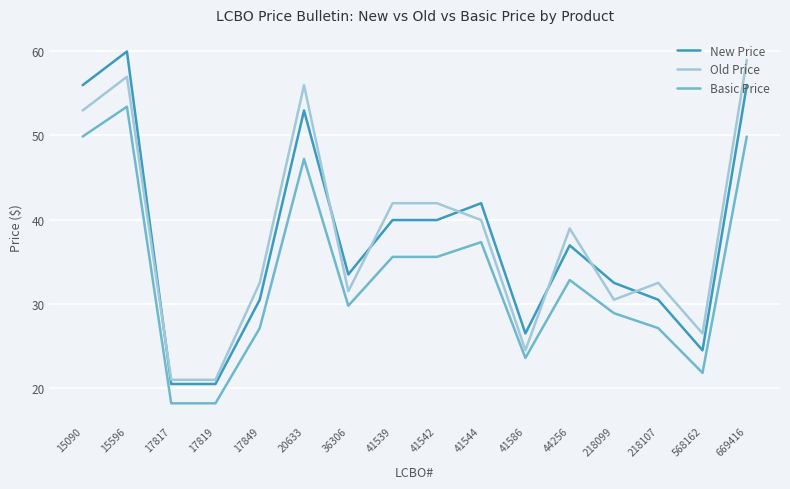

Count the number of categories in the chart.

16